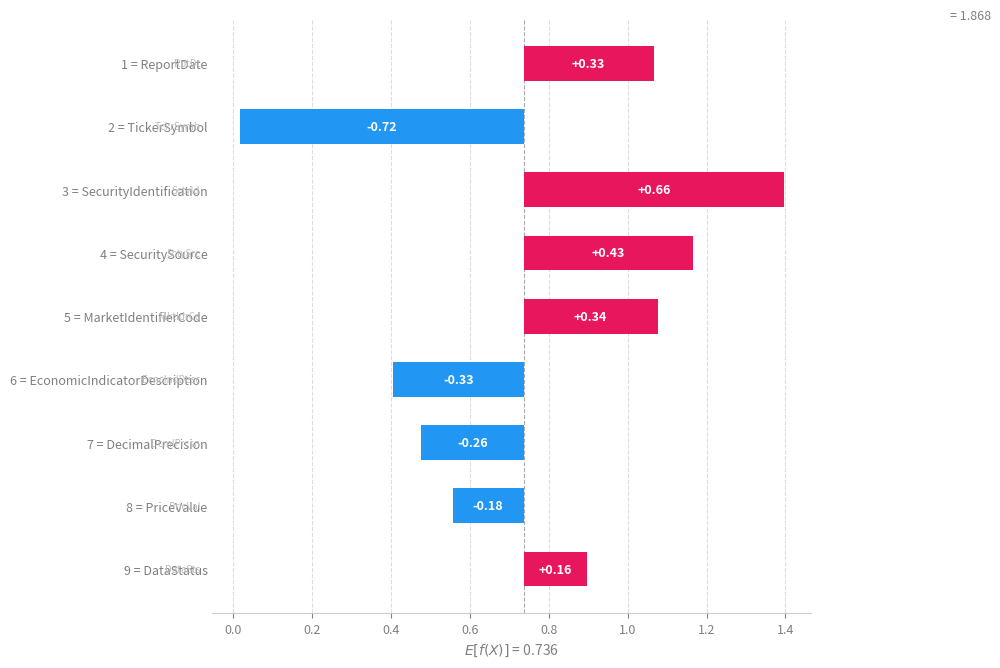

How many series are shown in this chart?

1